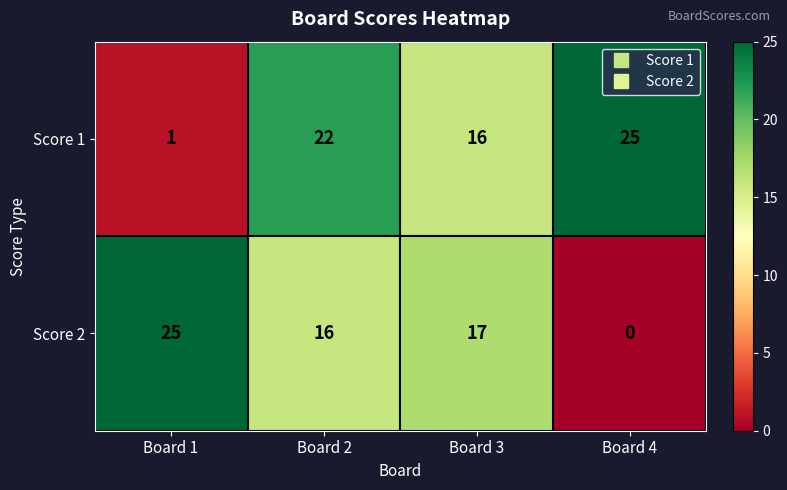

List the series in order of their overall mean, lowest first.

Score 2, Score 1